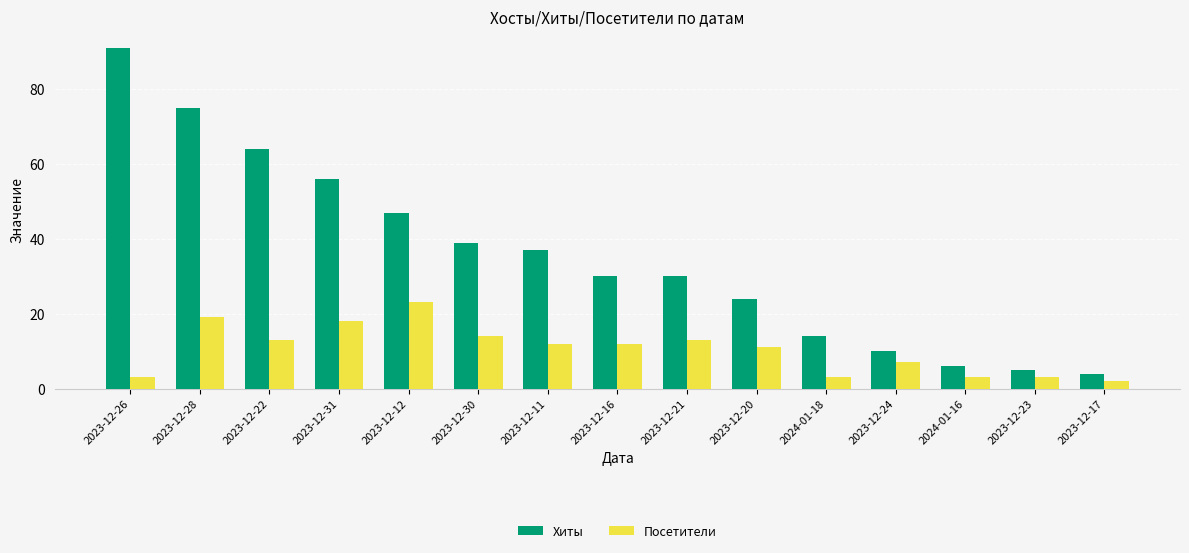

Rank the series by their maximum value, from highest to lowest.

Хиты, Посетители